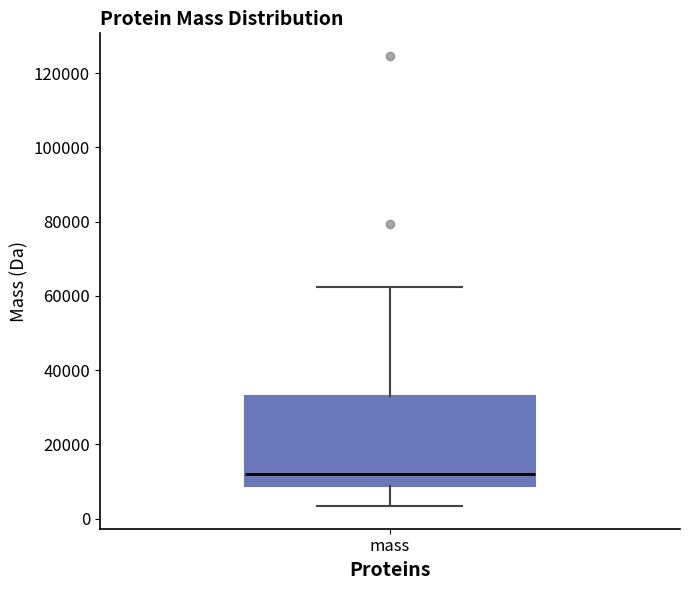

Read this box plot against the y-axis: the position of the median line, the range covered by the box, and the ends of both whiskers. The values are not printed on the chart, so give them approximately, as read against the axis.

median 12000, box 8000 to 34000, whiskers 4000 to 62000